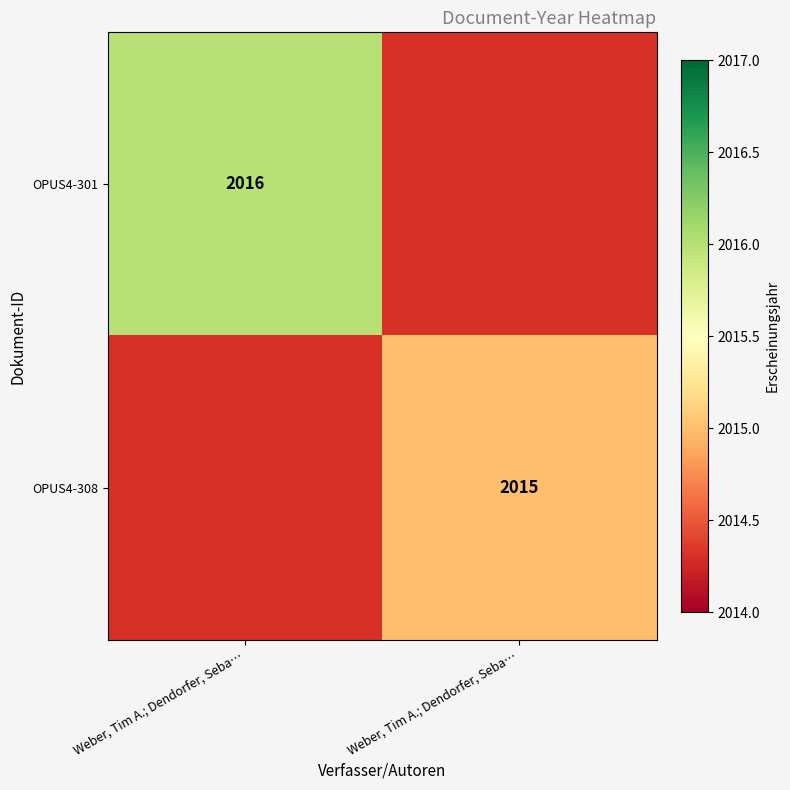

How many OPUS4-301 values are between 0 and 2016?

2